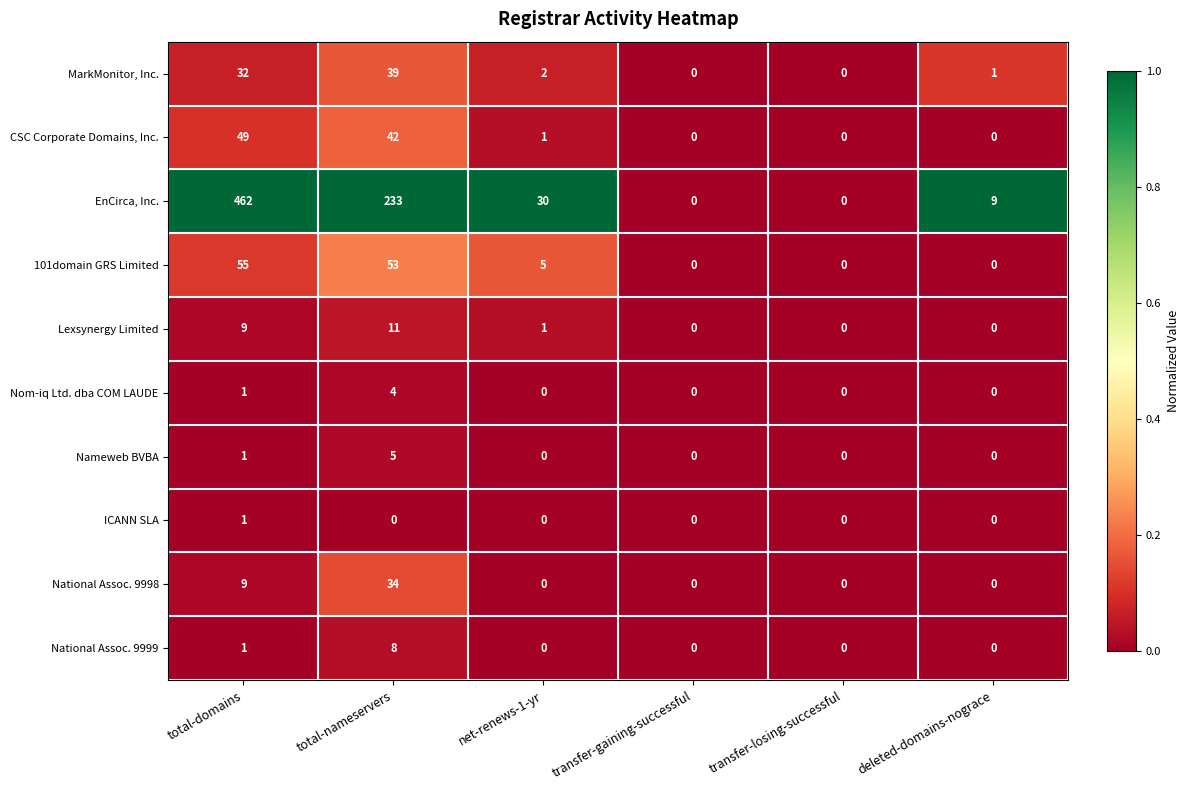

List the series in order of their peak value, lowest first.

ICANN SLA, Nom-iq Ltd. dba COM LAUDE, Nameweb BVBA, National Assoc. 9999, Lexsynergy Limited, National Assoc. 9998, MarkMonitor, Inc., CSC Corporate Domains, Inc., 101domain GRS Limited, EnCirca, Inc.